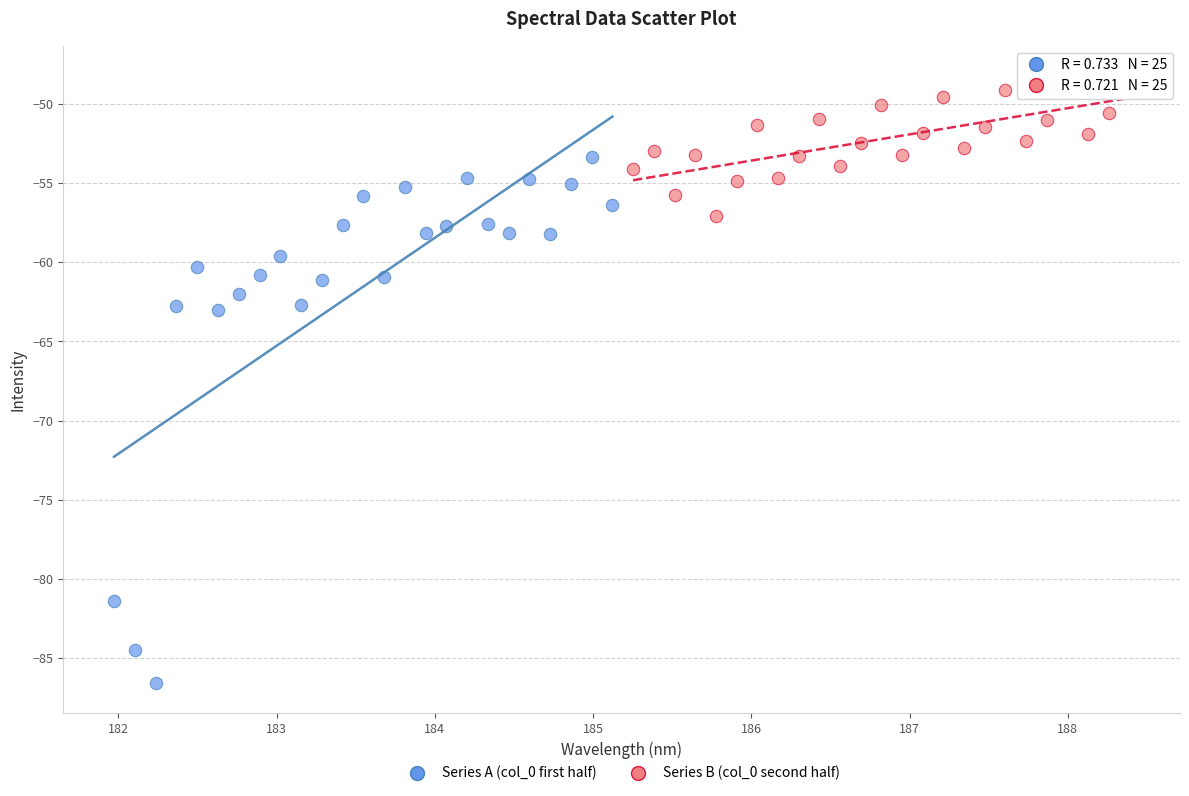

Which series contains the highest Y value?

Series B (col_0 second half)